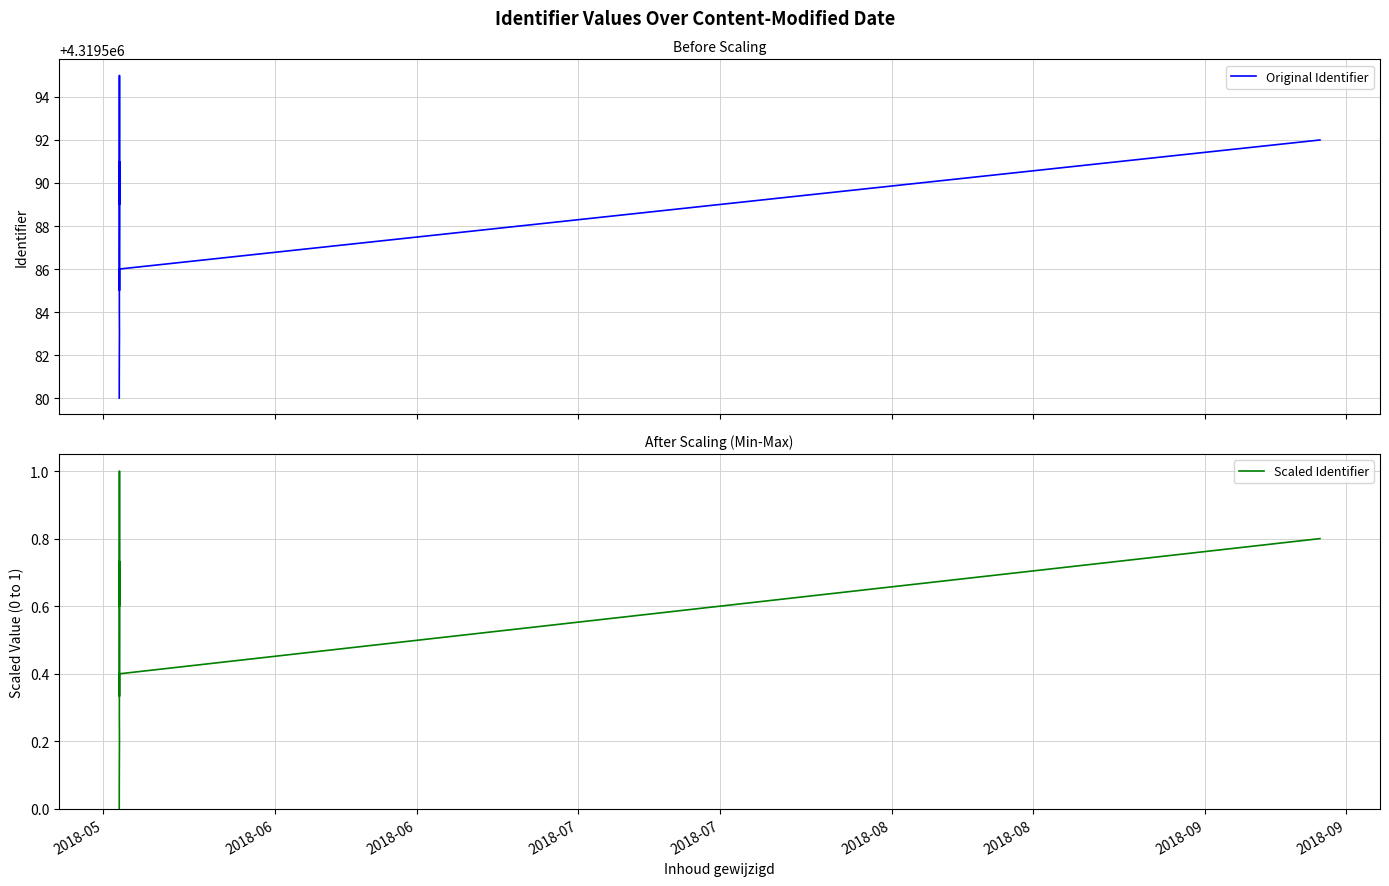

True or false: Scaled Identifier and Original Identifier cross at least once.

False